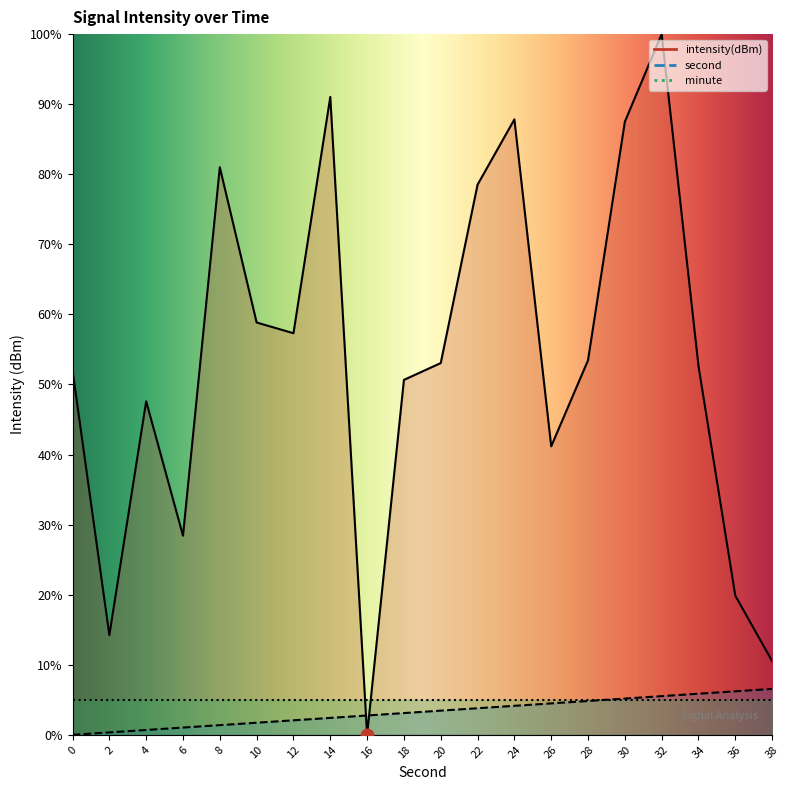

Which series has the largest Y range (max minus min)?

intensity(dBm)